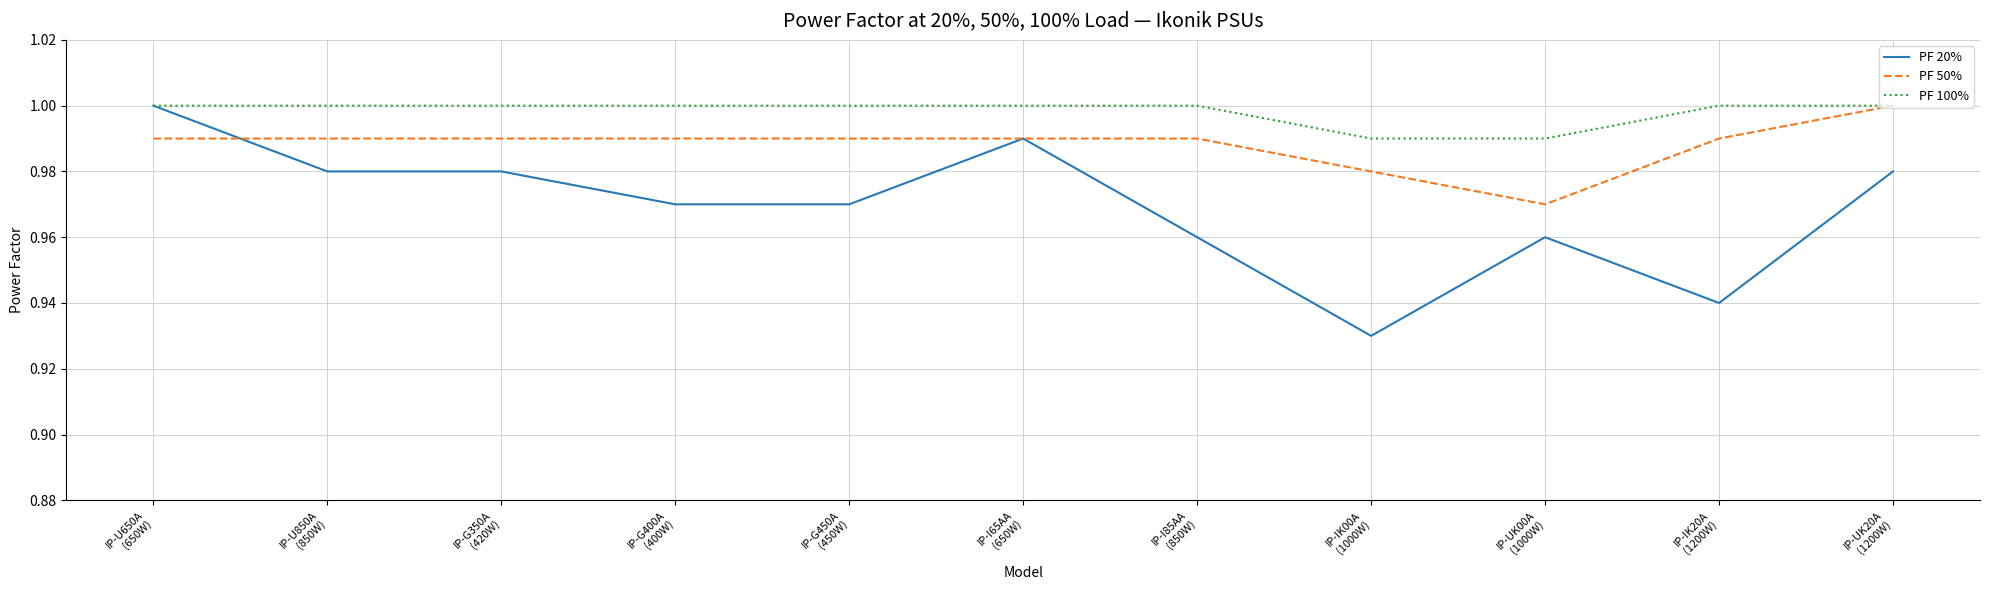

List the series in order of their overall mean, lowest first.

PF 20%, PF 50%, PF 100%